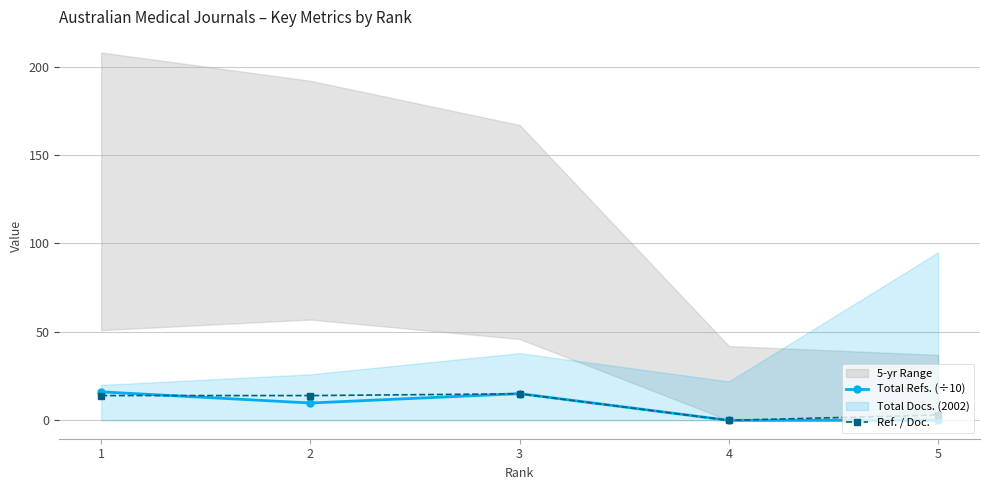

What is the total value across all series at 3?

30.1